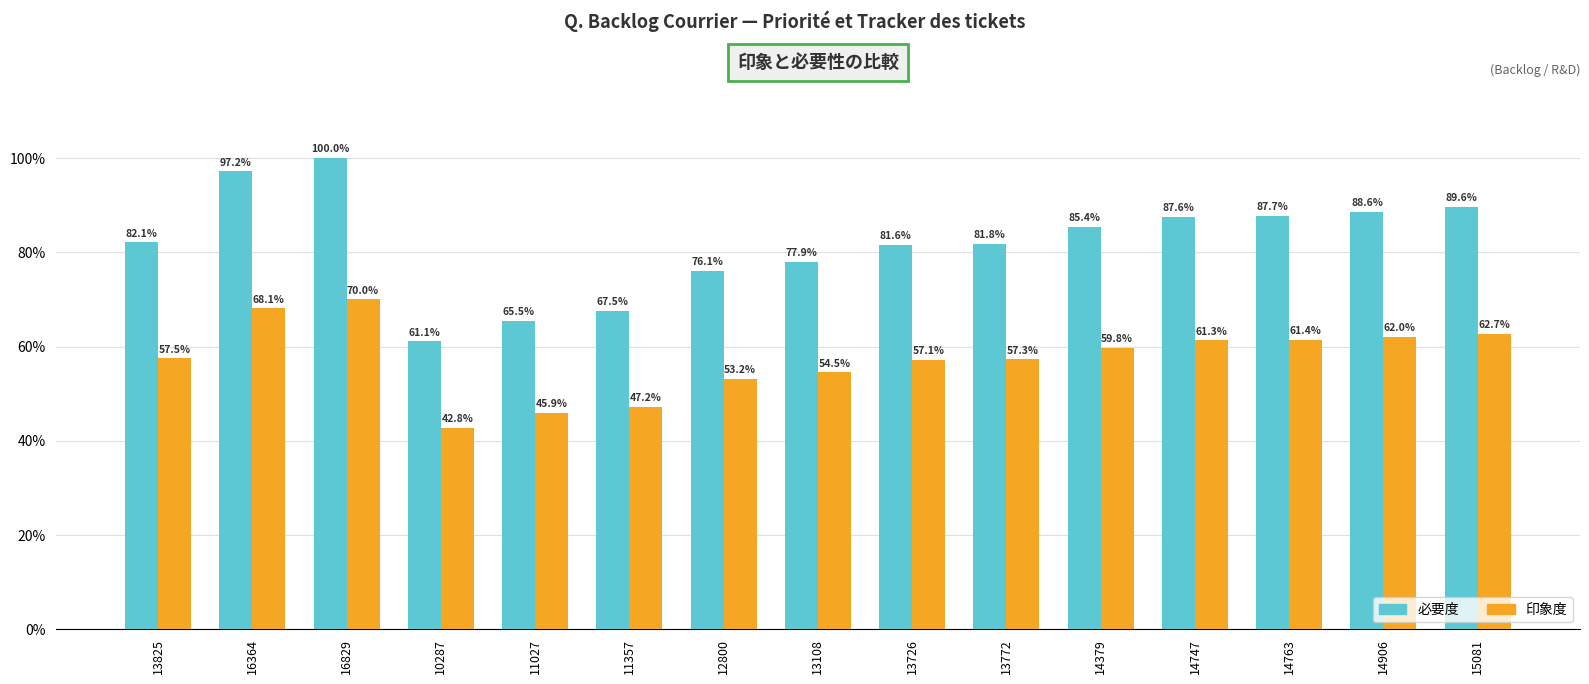

What is the total value across all series at 13825?

139.6